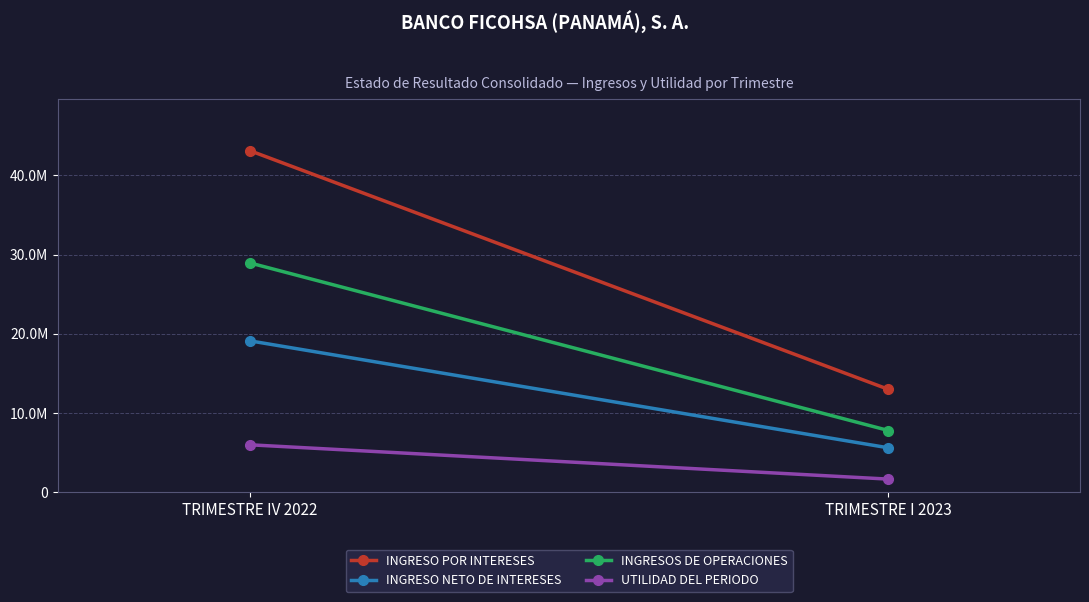

At which label is INGRESO POR INTERESES closest to 28057889?

TRIMESTRE I 2023